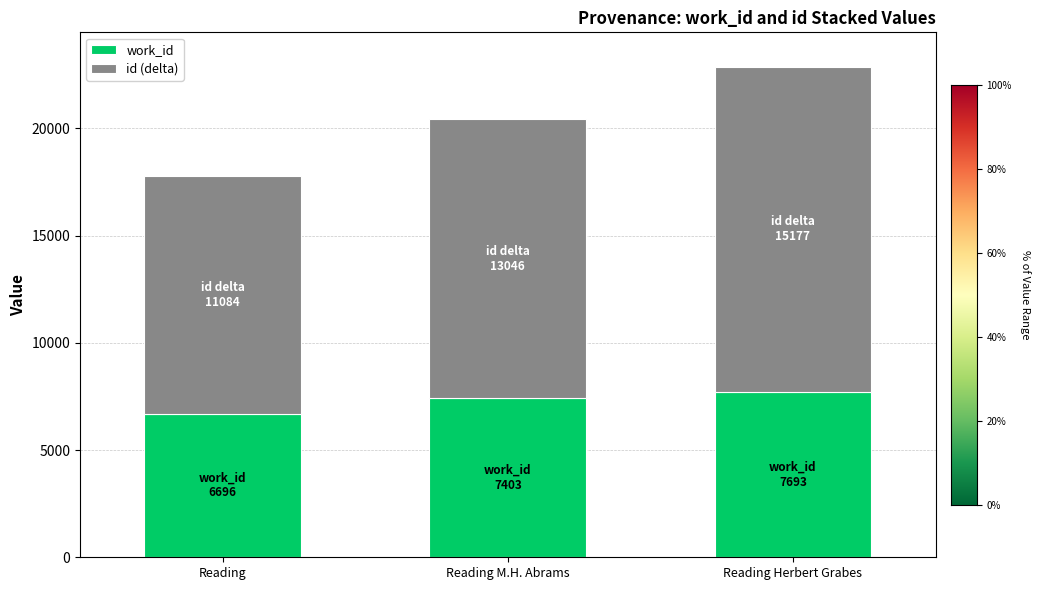

What is the approximate value of work_id at Reading, to the nearest 100?

6700